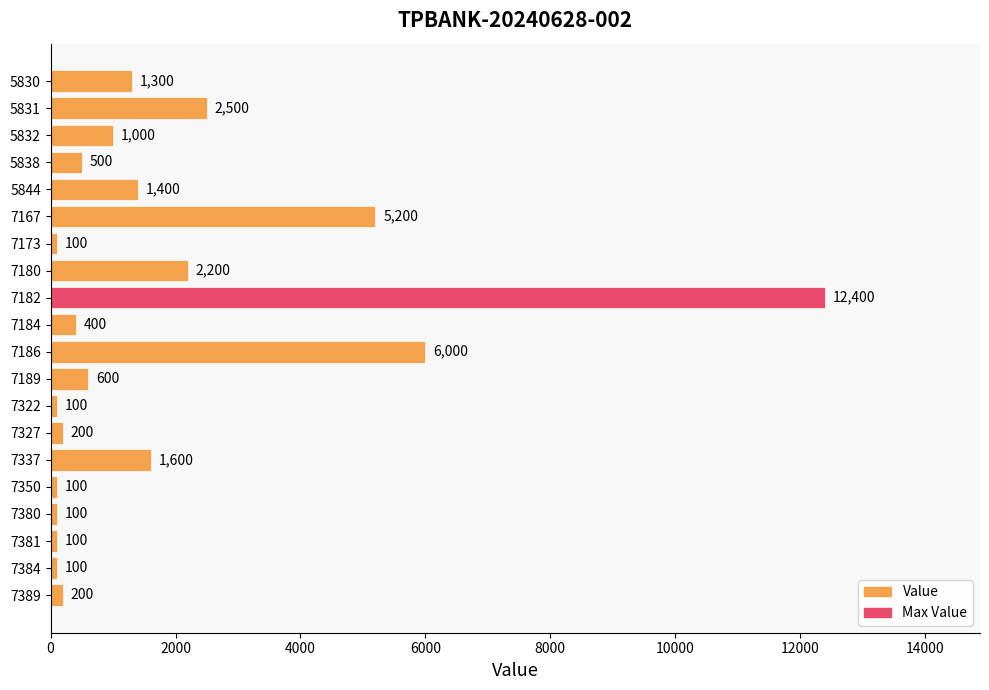

Reading bottom to top, list all the values displayed in this chart.

200	100	100	100	100	1600	200	100	600	6000	400	12400	2200	100	5200	1400	500	1000	2500	1300